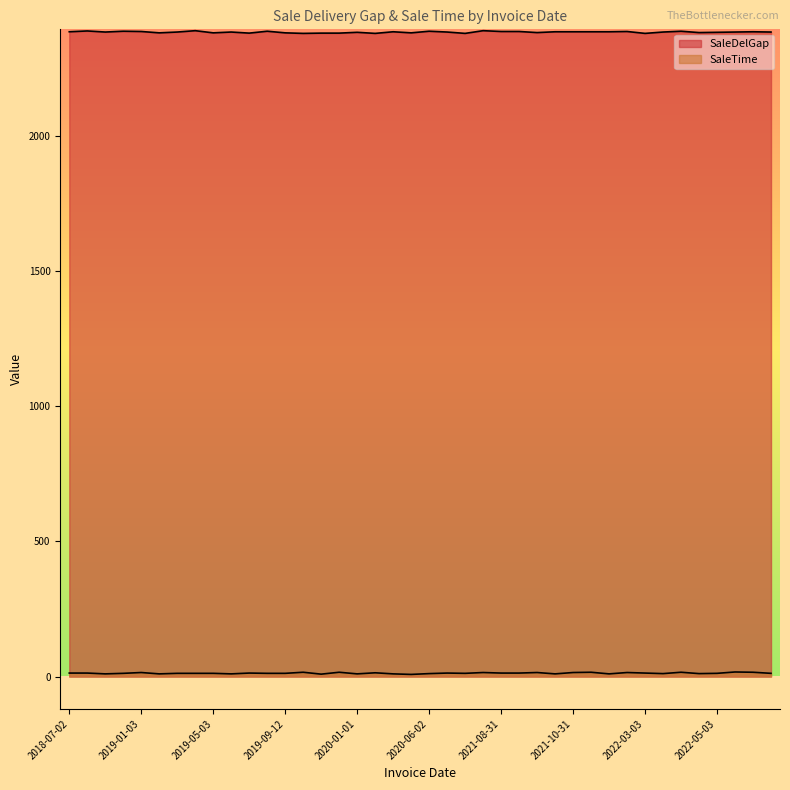

What are all the series names shown in the legend?

SaleDelGap, SaleTime